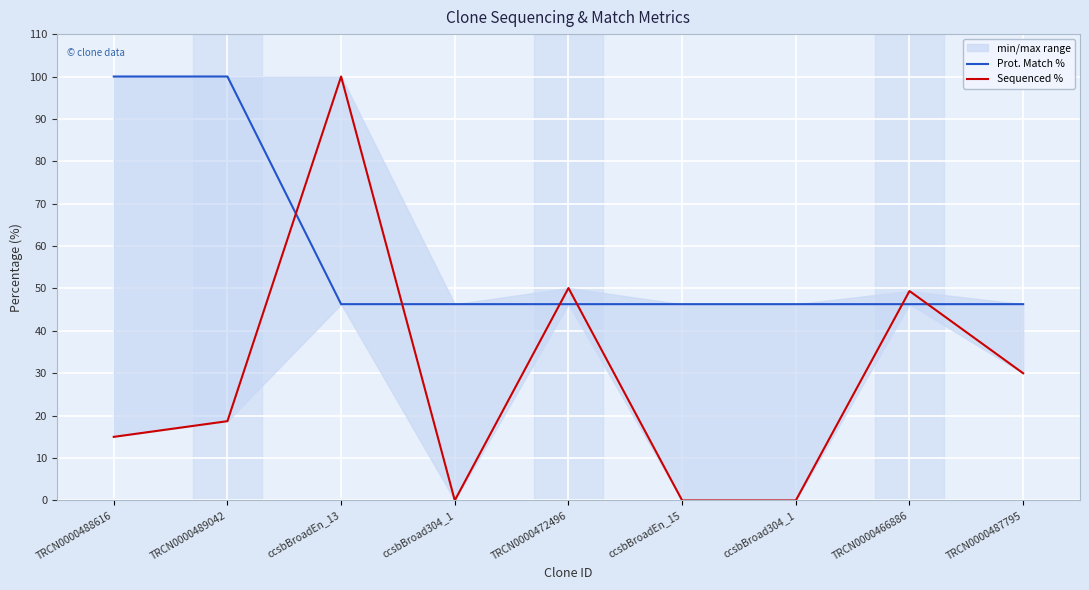

Between TRCN0000489042 and TRCN0000466886, which series saw the biggest shift?

Prot. Match %